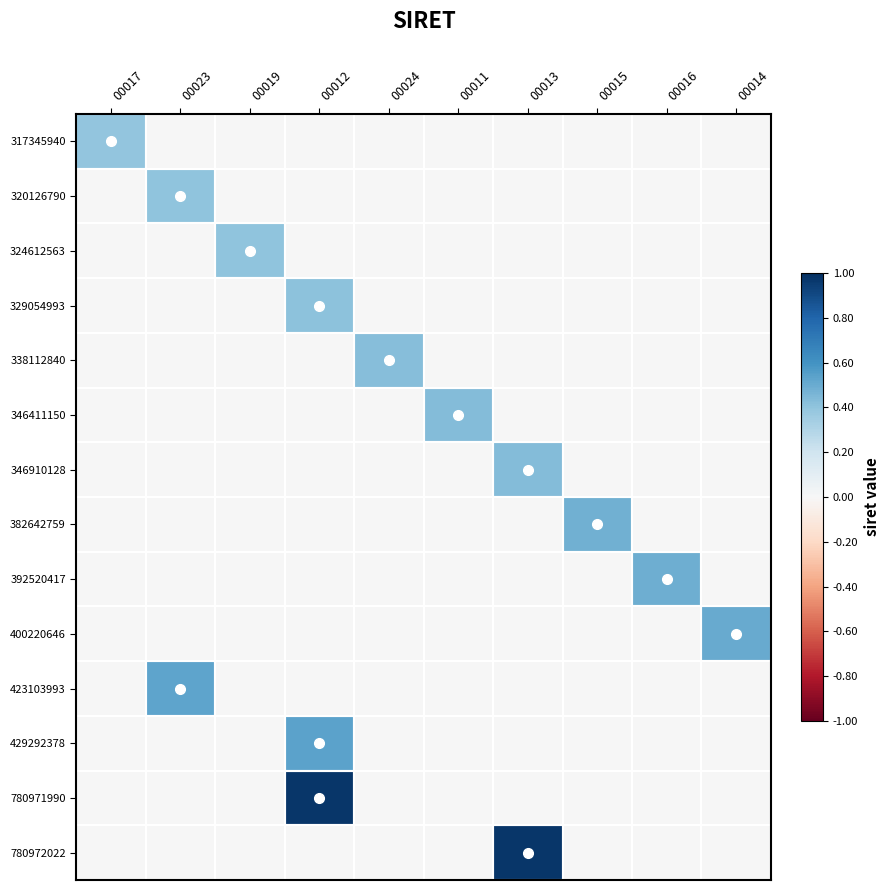

What is the maximum value shown in the chart?

1.0